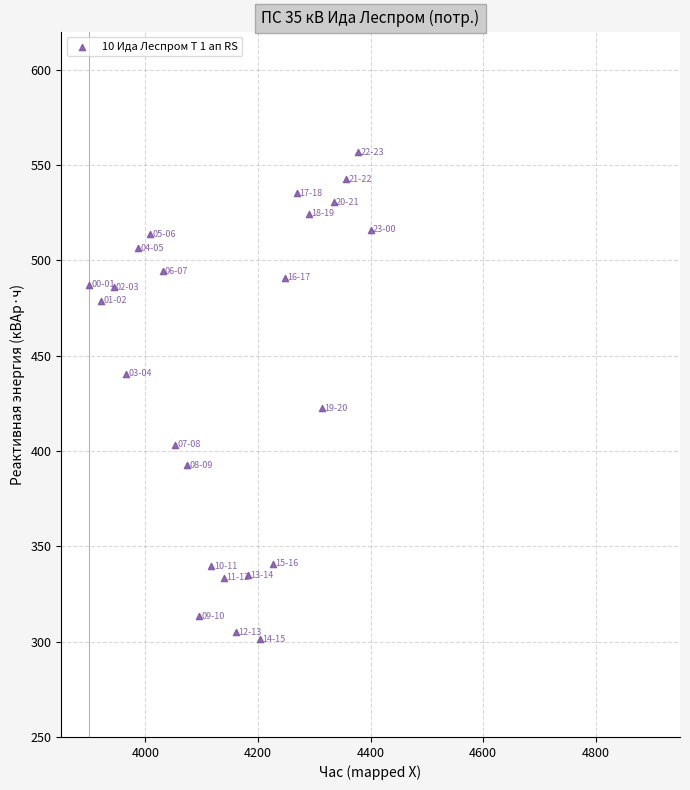

What Y value in the scatter plot is closest to 429?

422.4